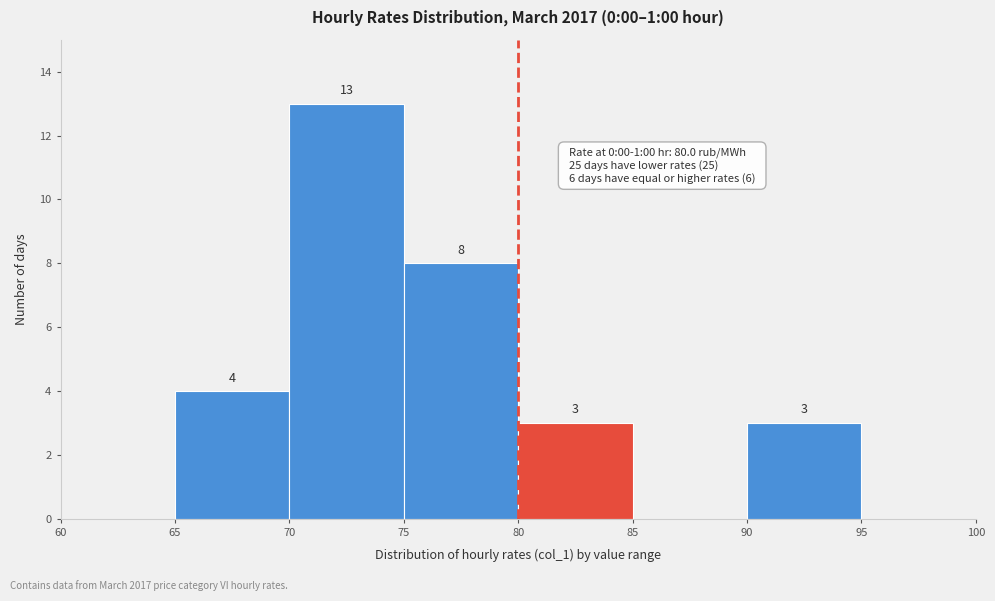

Which range on the x-axis has the tallest bar?

70 to 75